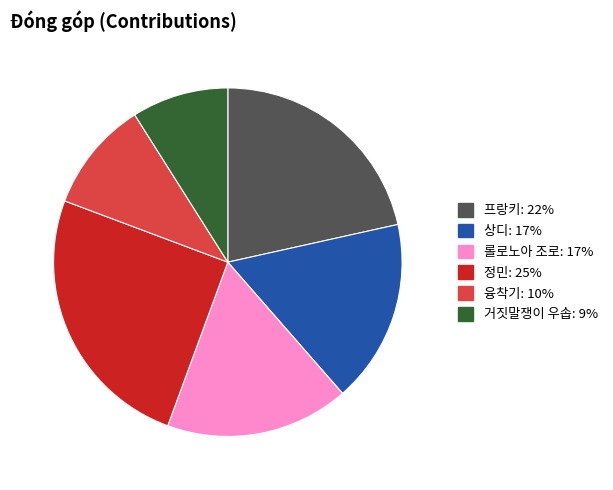

Is there a majority slice in this chart?

No